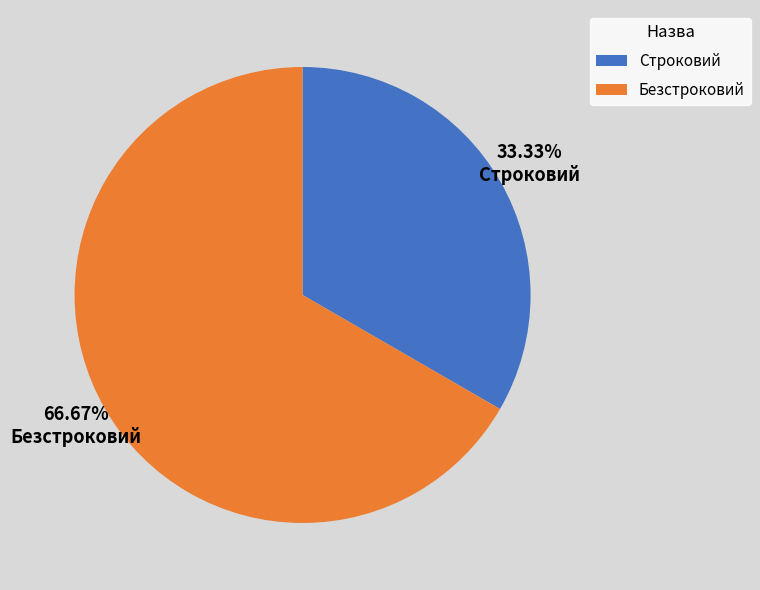

To the nearest percent, what is the difference between the largest and smallest slice percentages?

33%